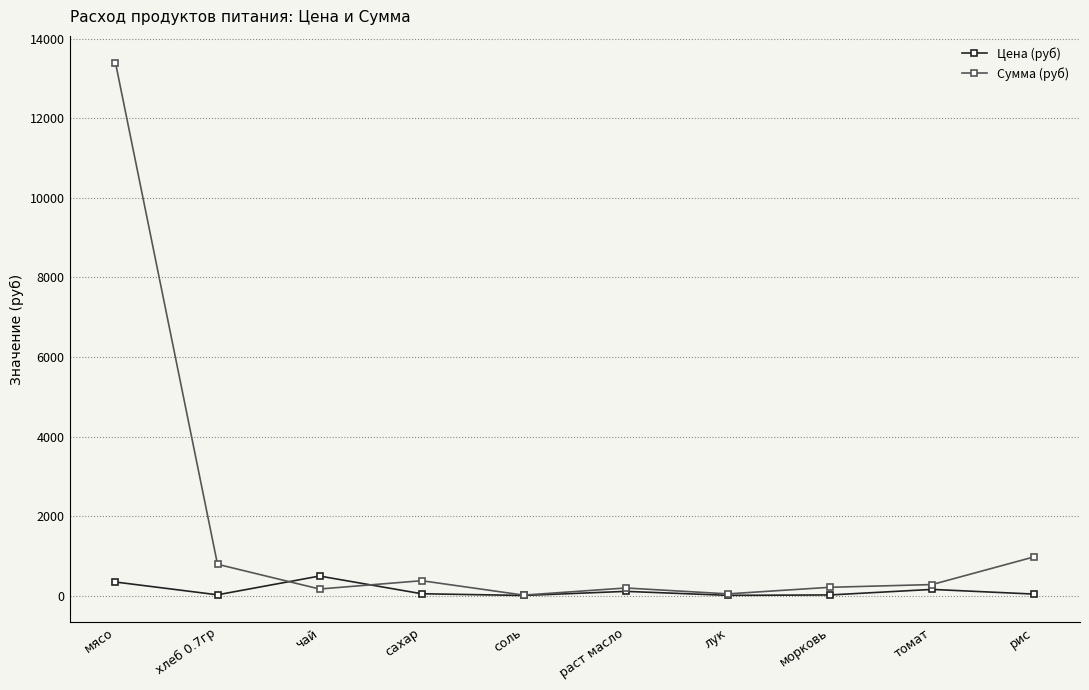

What is the label of the 1st point from the left?

мясо